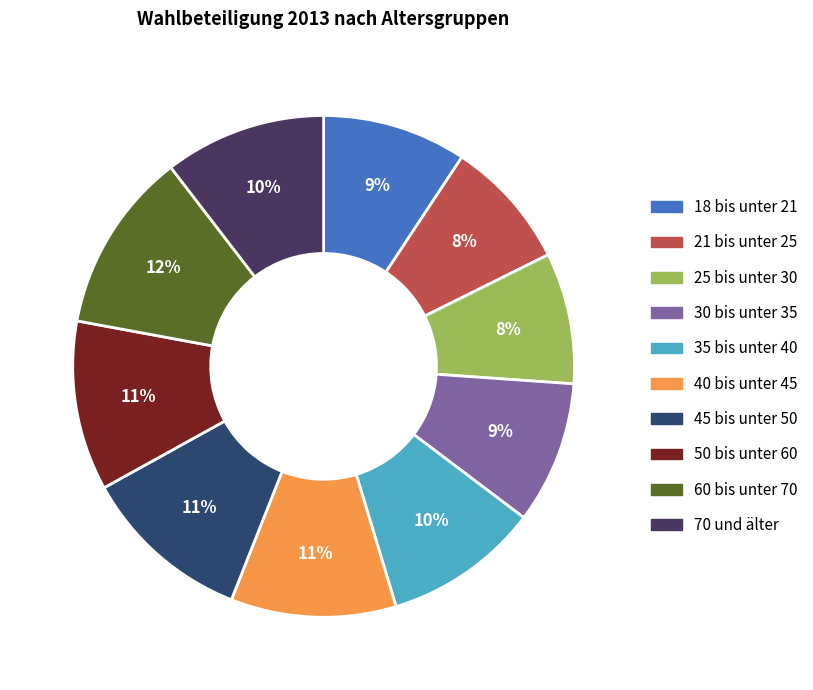

How many slices are in this pie chart?

10